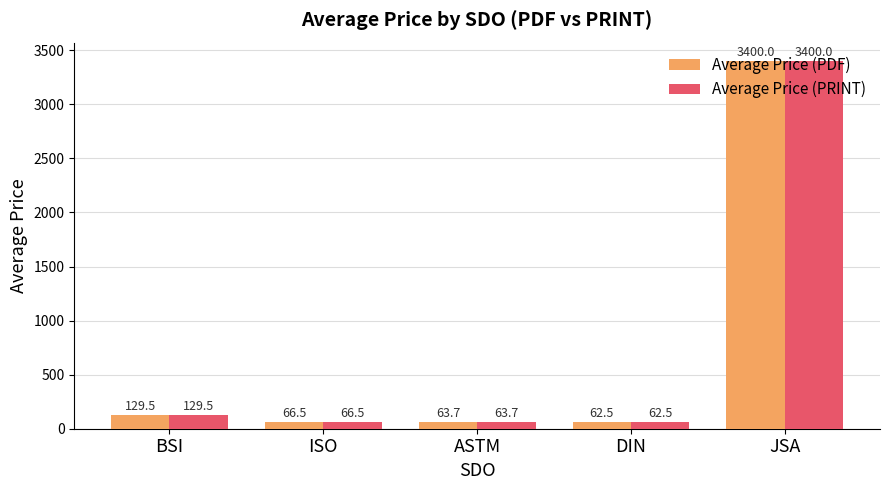

Which category has the lowest value in the Average Price (PDF) series?

DIN